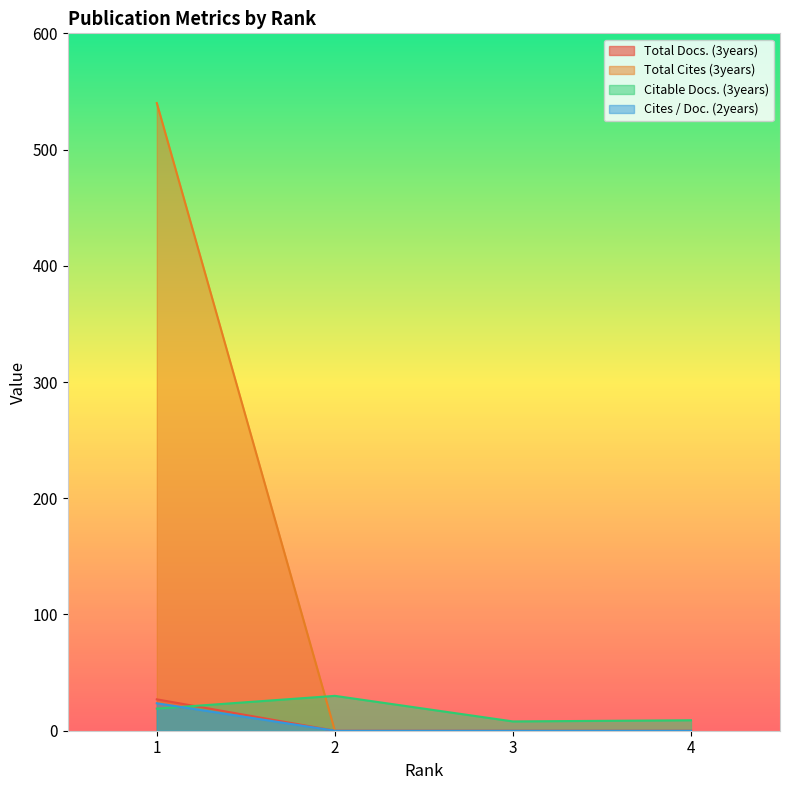

Which series has the largest range (max minus min)?

Total Cites (3years)